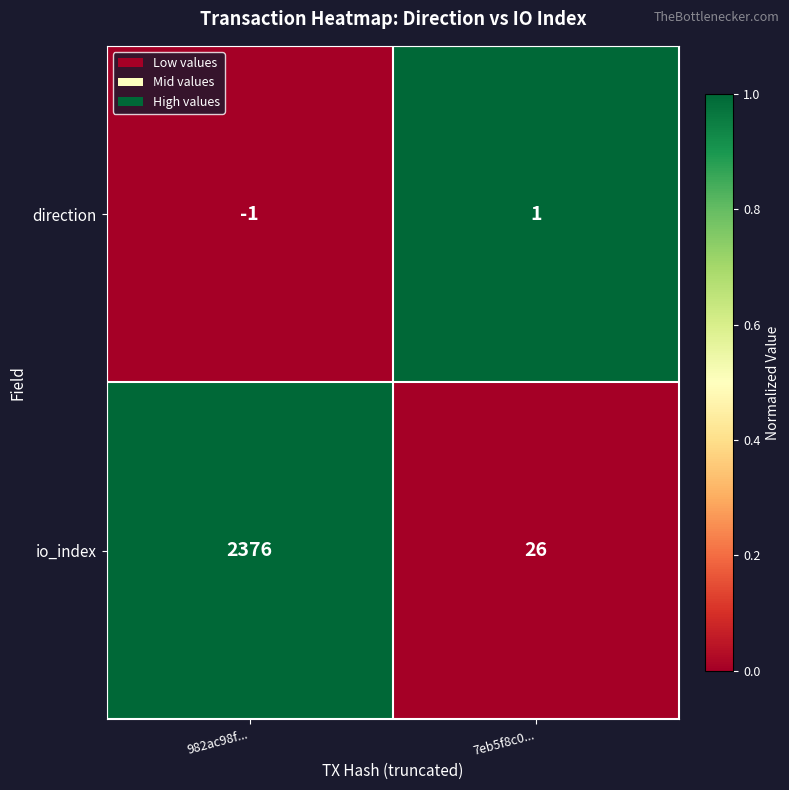

Reading left to right, what are all the values shown in this chart?

direction: -1	1
io_index: 2376	26